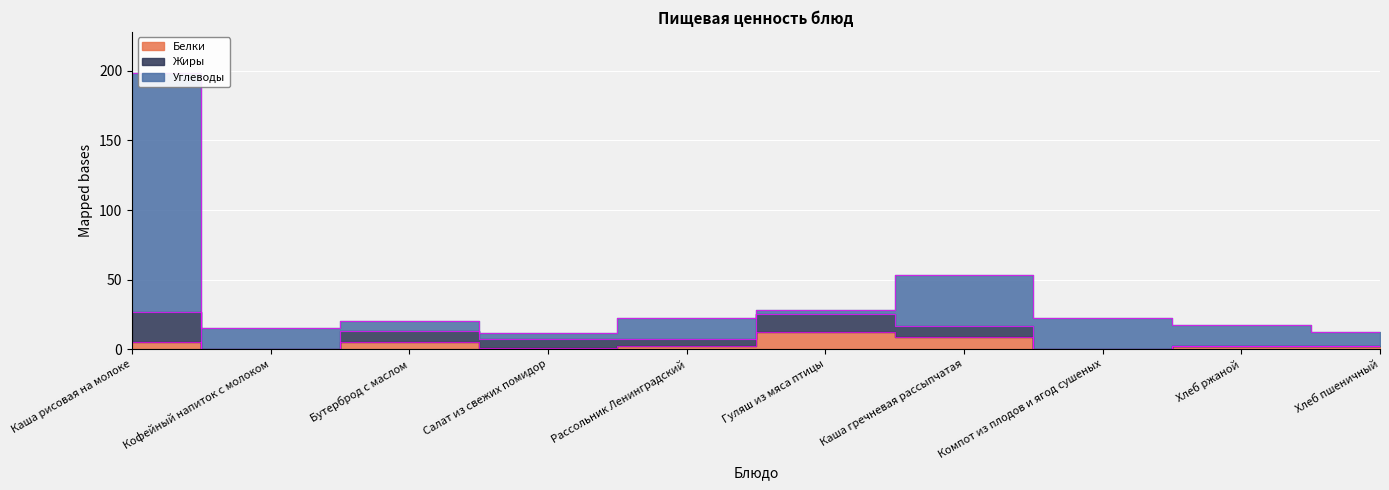

Is the value of Углеводы at Каша рисовая на молоке greater than the value of Белки at Гуляш из мяса птицы?

Yes